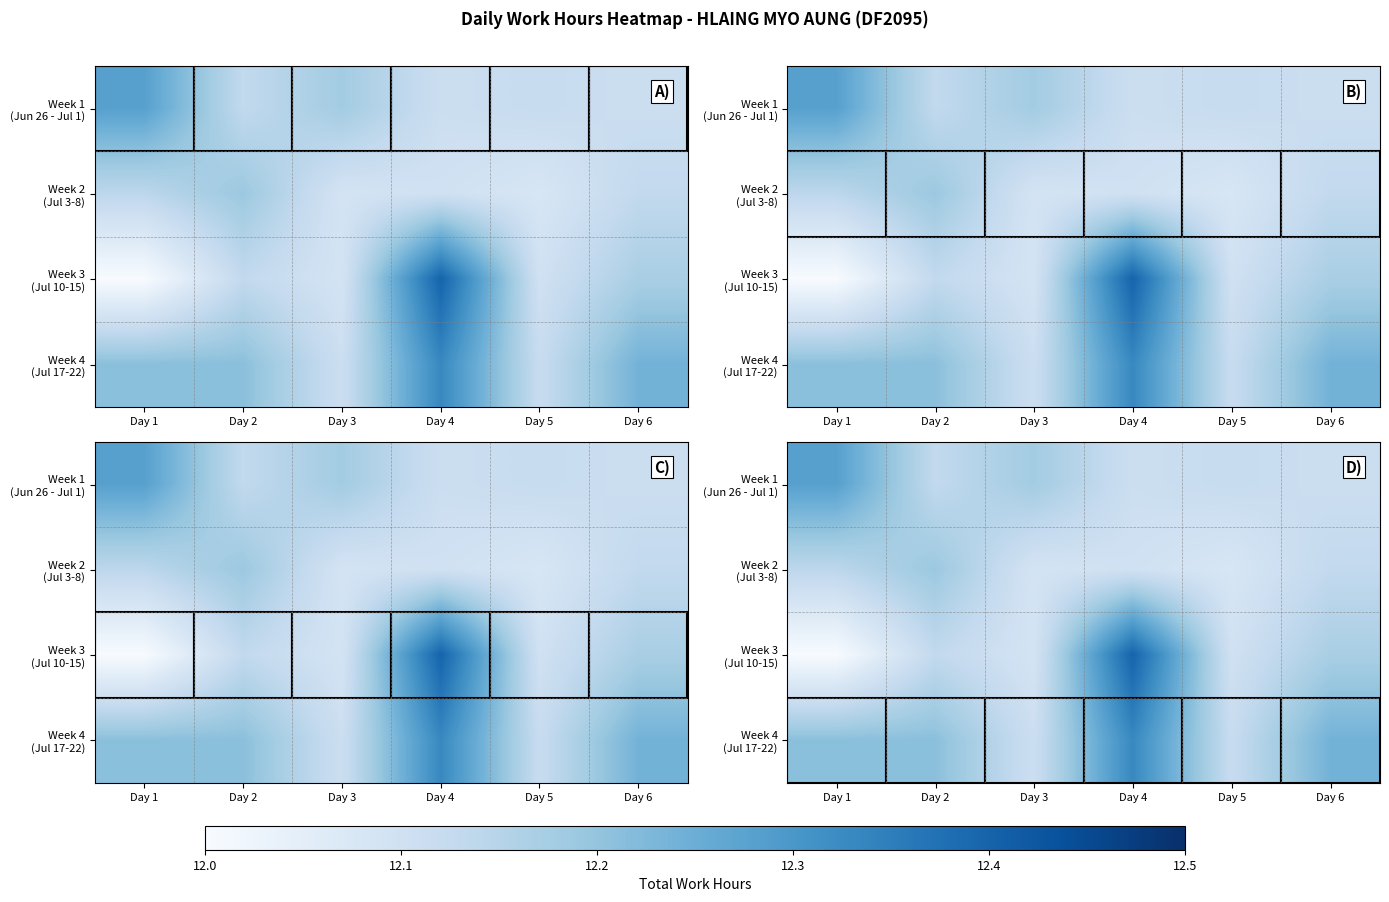

Is the value of Week 2 (Jul 3-8) at Day 2 greater than the value of Week 4 (Jul 17-22) at Day 5?

Yes